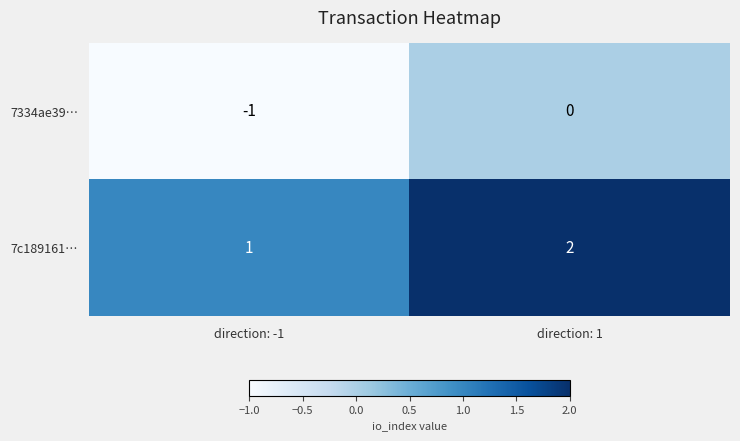

Count the number of categories in the chart.

2